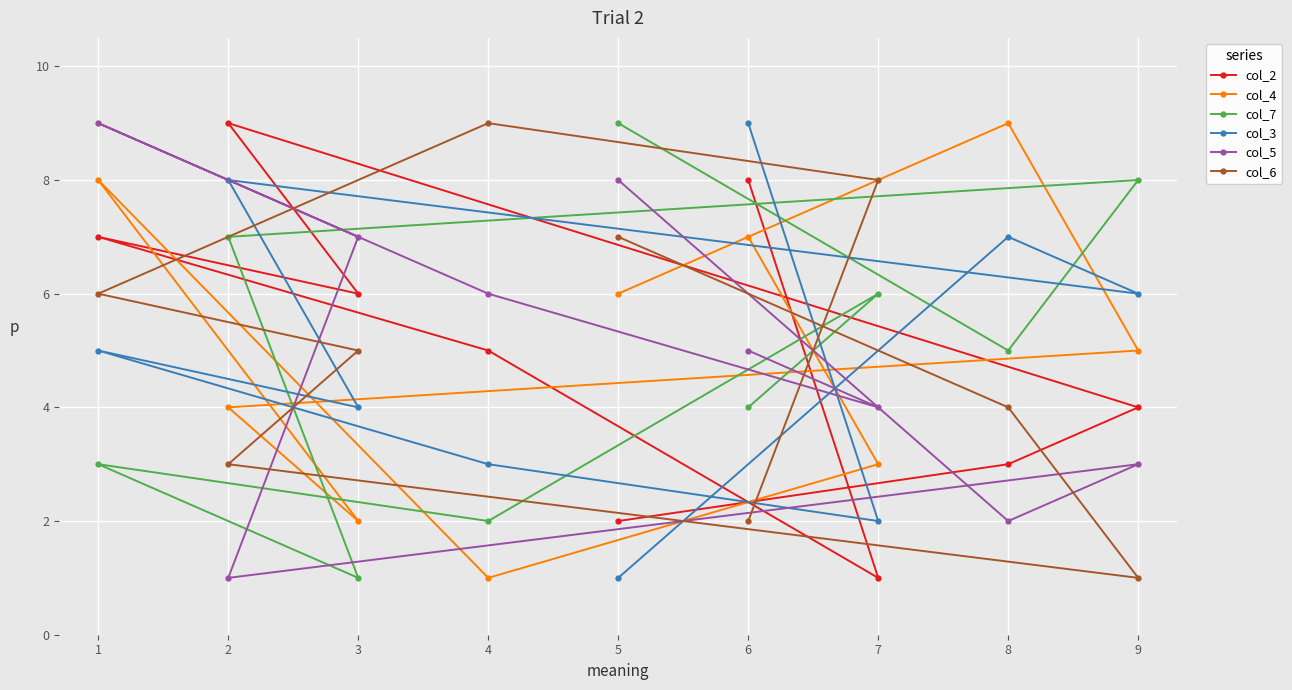

Which category has the lowest value in the col_3 series?

5